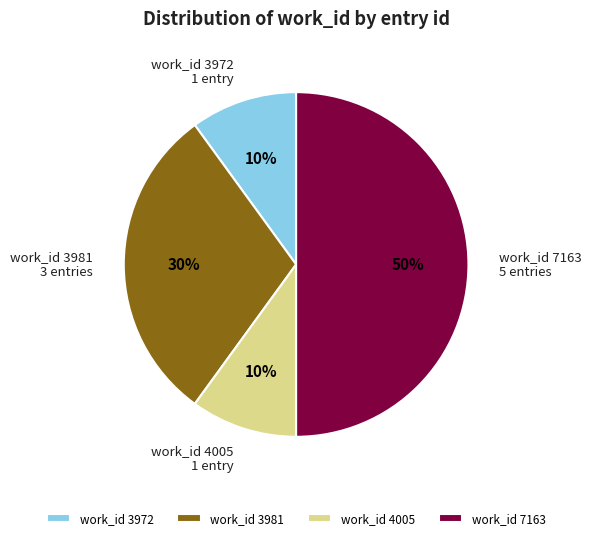

To the nearest percent, what percentage of the pie is work_id 7163?

50%